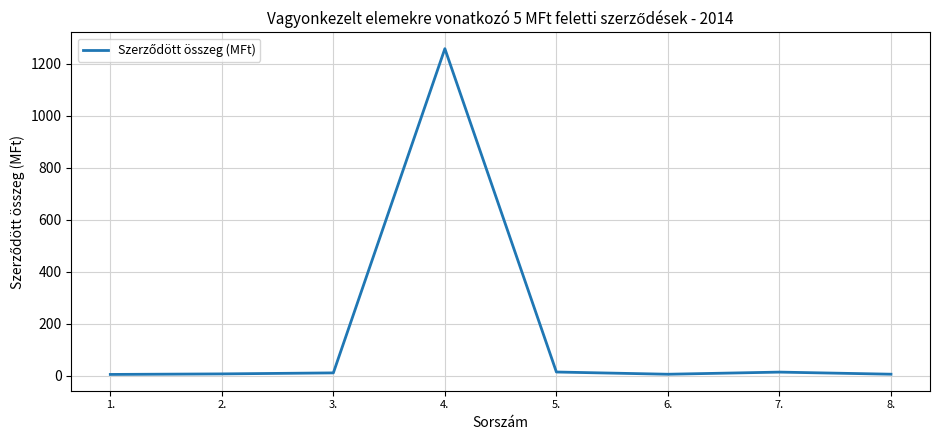

What is the average value?

165.0